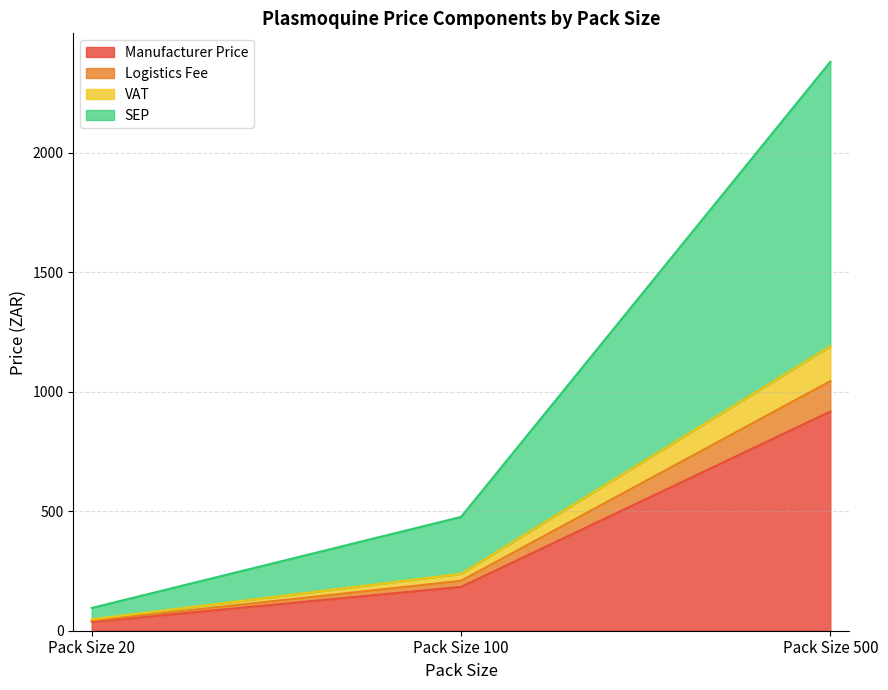

At which label does VAT first exceed 237?

Pack Size 100